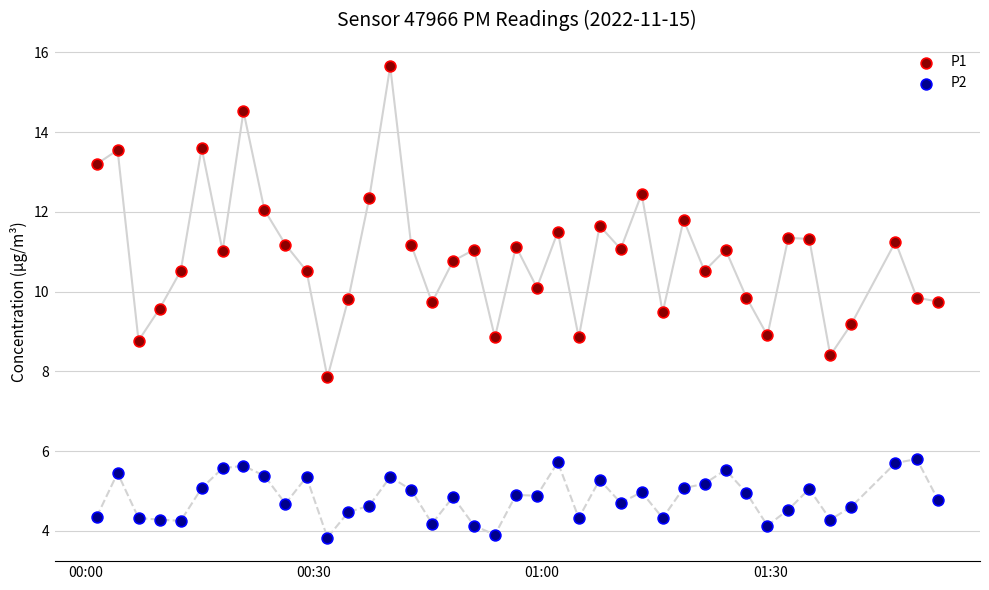

Which series contains the lowest Y value?

P2